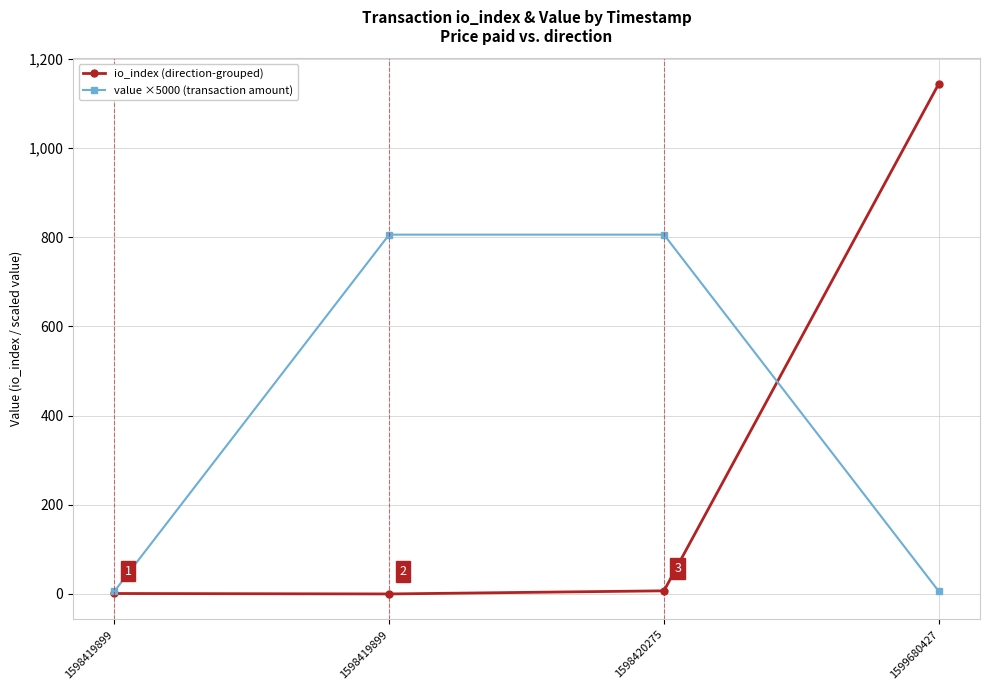

Reading left to right, extract all data points from this chart.

io_index (direction-grouped): 1598419899=1.0	1598419899=0.0	1598420275=7.0	1599680427=1144.0
value ×5000 (transaction amount): 1598419899=6.0	1598419899=805.7	1598420275=805.7	1599680427=6.0